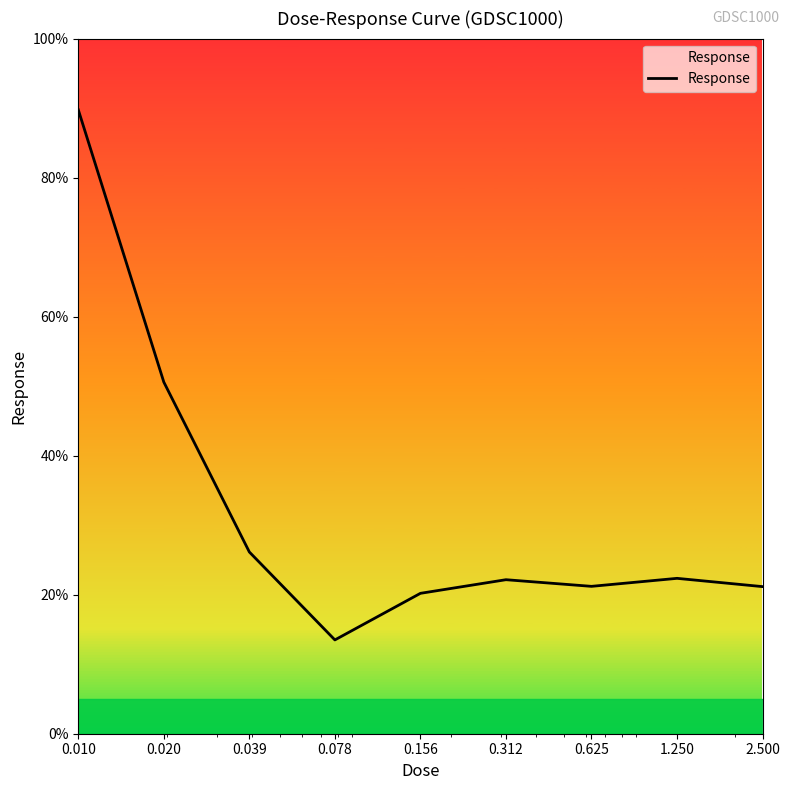

What is the average value?

31.9